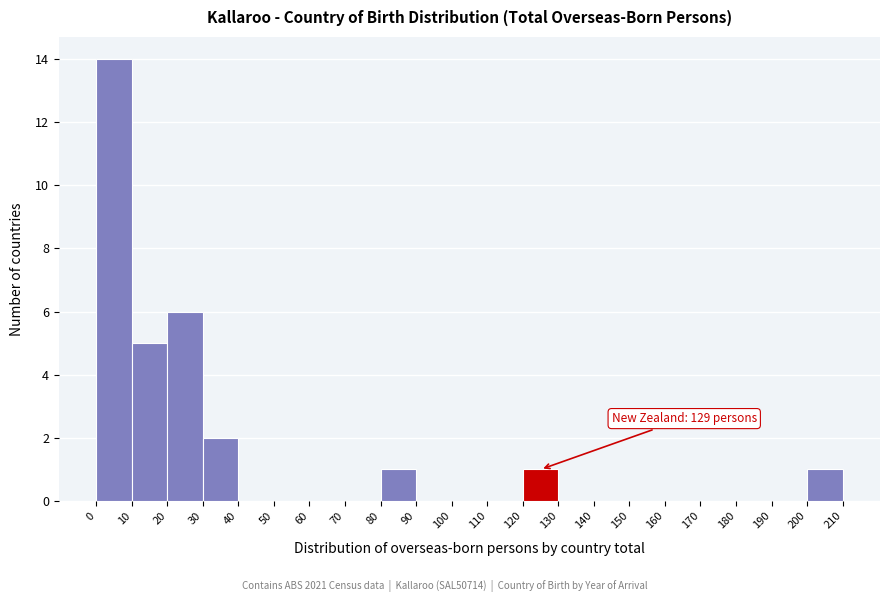

Which range on the x-axis has the tallest bar?

0 to 10